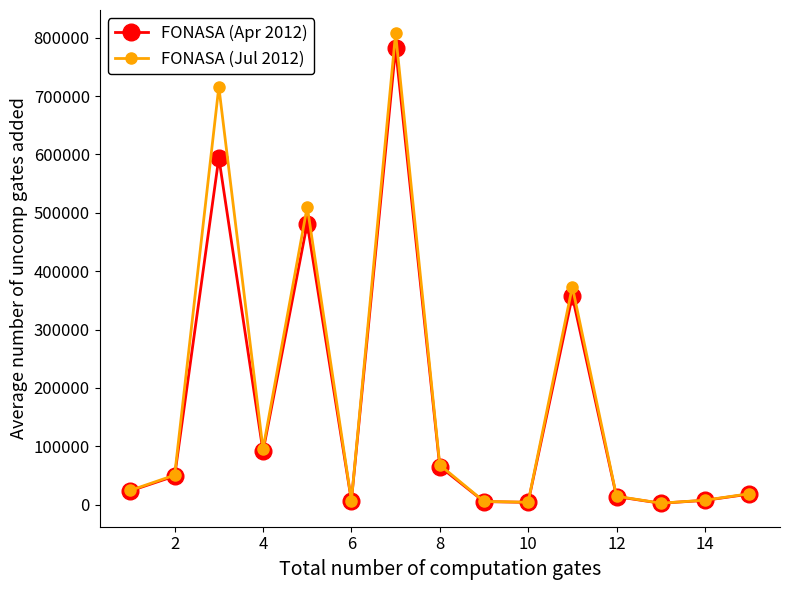

True or false: FONASA (Jul 2012) has more than 2 interior local peaks.

True